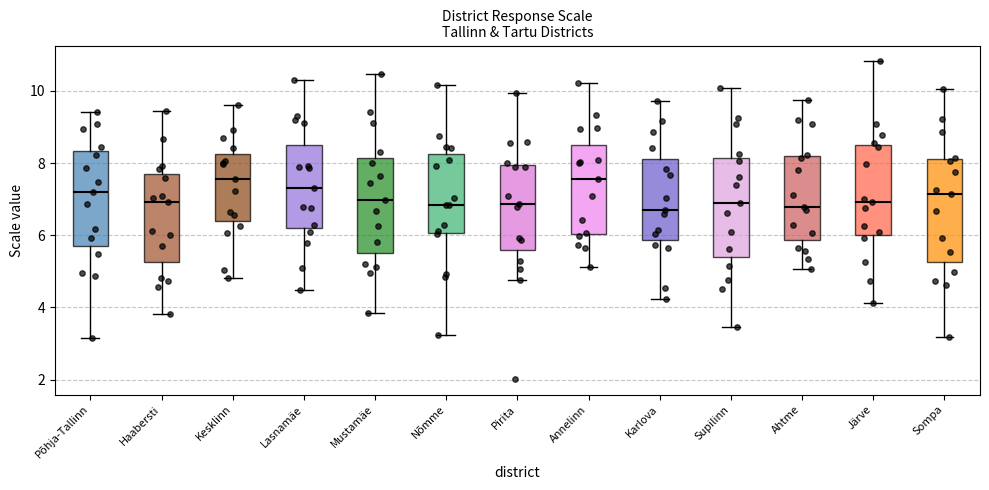

Reading left to right, transcribe this box plot: for each box, give where its median line is, the range the box spans, and where its two whiskers end, as read against the y-axis. The values are not printed on the chart, so give them approximately, as read against the axis.

Põhja-Tallinn: median 7.2, box 5.8 to 8.4, whiskers 3.2 to 9.4
Haabersti: median 7.0, box 5.2 to 7.8, whiskers 3.8 to 9.4
Kesklinn: median 7.6, box 6.4 to 8.2, whiskers 4.8 to 9.6
Lasnamäe: median 7.4, box 6.2 to 8.6, whiskers 4.4 to 10.4
Mustamäe: median 7.0, box 5.6 to 8.2, whiskers 3.8 to 10.4
Nõmme: median 6.8, box 6.0 to 8.2, whiskers 3.2 to 10.2
Pirita: median 6.8, box 5.6 to 8.0, whiskers 4.8 to 10.0
Annelinn: median 7.6, box 6.0 to 8.6, whiskers 5.2 to 10.2
Karlova: median 6.8, box 5.8 to 8.2, whiskers 4.2 to 9.8
Supilinn: median 7.0, box 5.4 to 8.2, whiskers 3.4 to 10.0
Ahtme: median 6.8, box 5.8 to 8.2, whiskers 5.0 to 9.8
Järve: median 7.0, box 6.0 to 8.6, whiskers 4.2 to 10.8
Sompa: median 7.2, box 5.2 to 8.2, whiskers 3.2 to 10.0